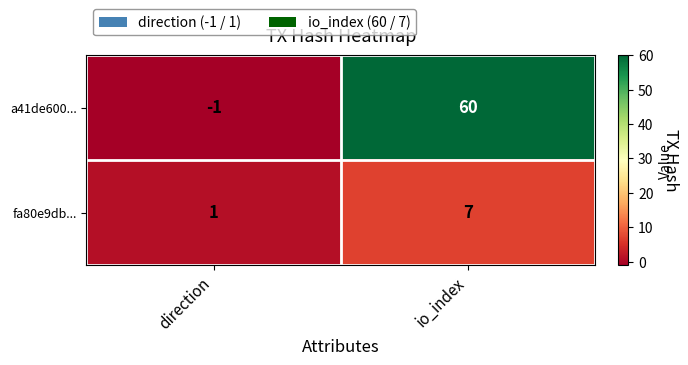

Count the number of categories in the chart.

2